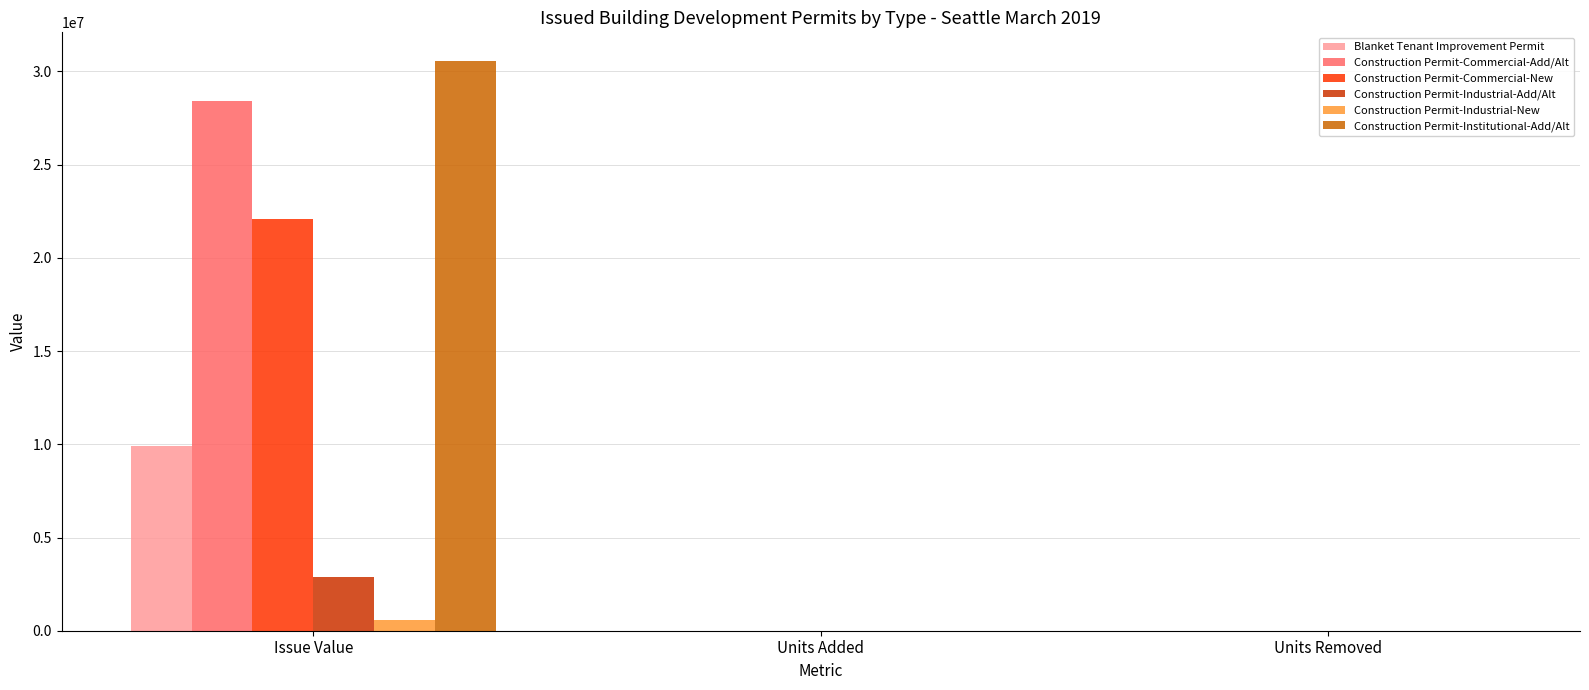

At which category is the sum across all series the highest?

Issue Value